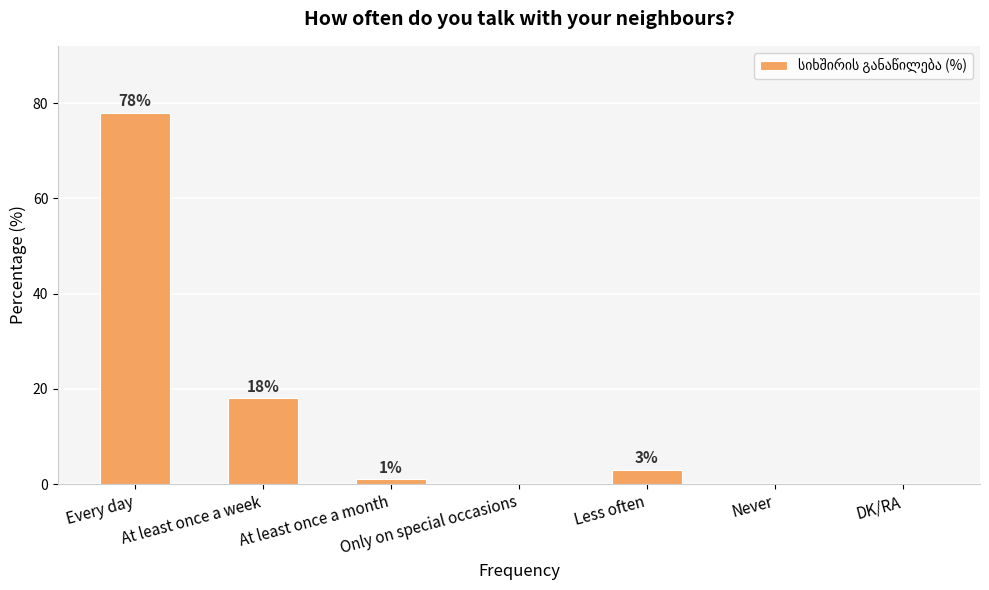

Where does the data first go above 1?

Every day